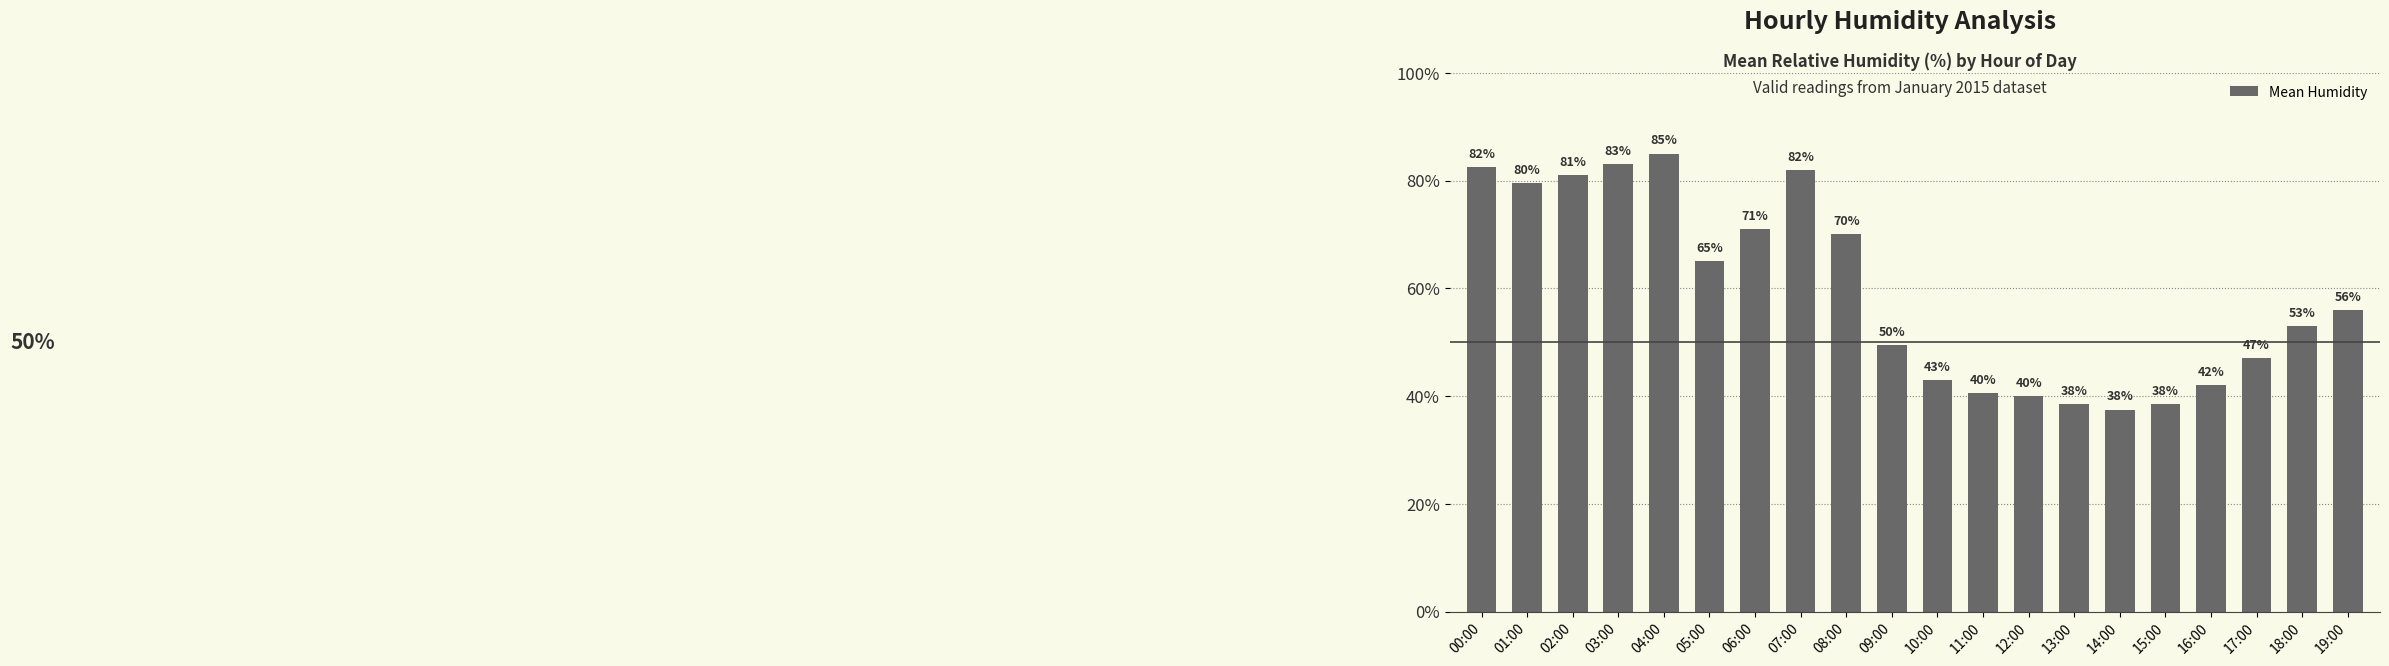

What is the smallest value displayed?

37.5